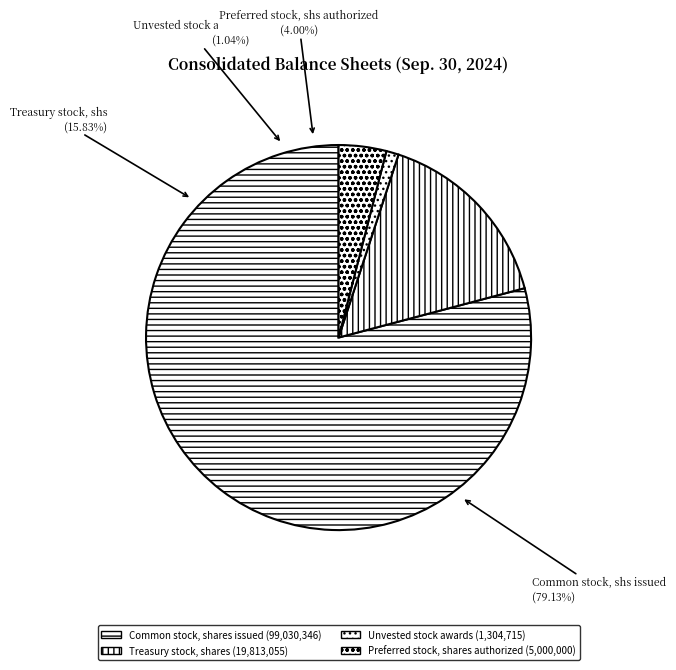

To the nearest percent, what percentage of the pie is Unvested stock awards?

1%